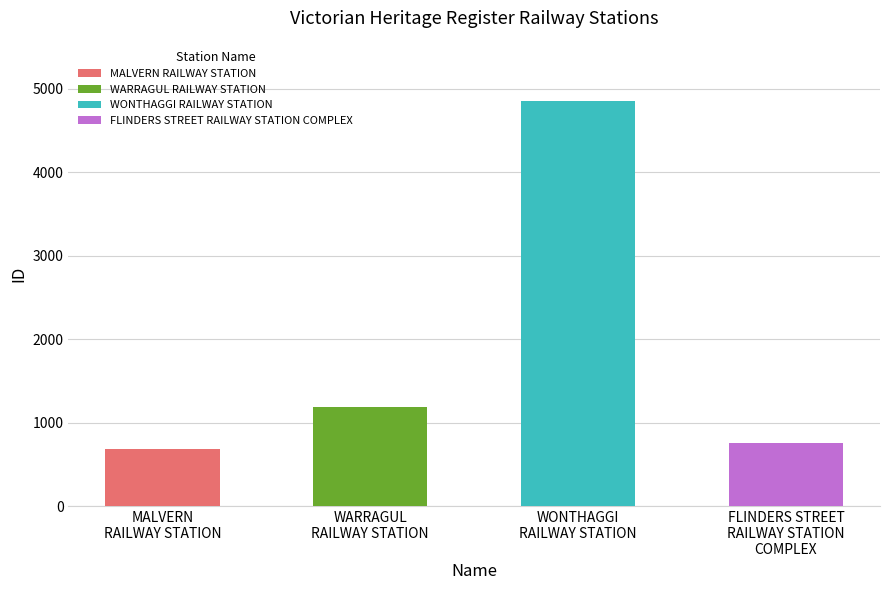

What is the label of the 1st bar from the right?

FLINDERS STREET RAILWAY STATION COMPLEX